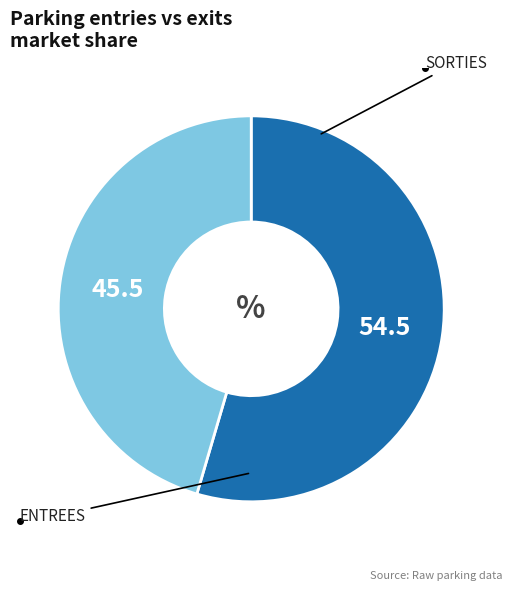

Is there any slice that represents more than half of the pie?

Yes